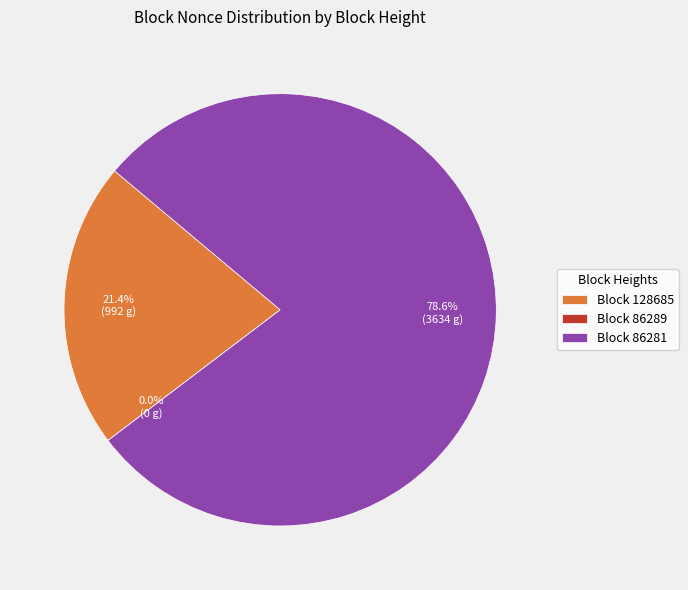

Rank the categories by value from lowest to highest.

86289, 128685, 86281